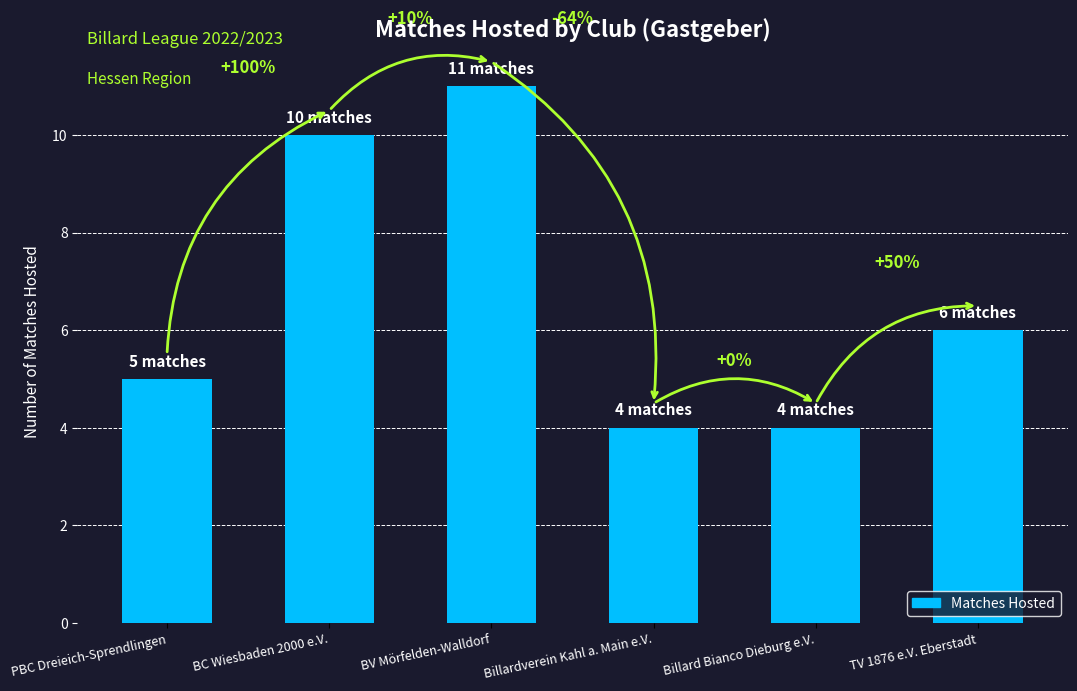

What is the label of the 4th bar from the left?

Billardverein Kahl a. Main e.V.